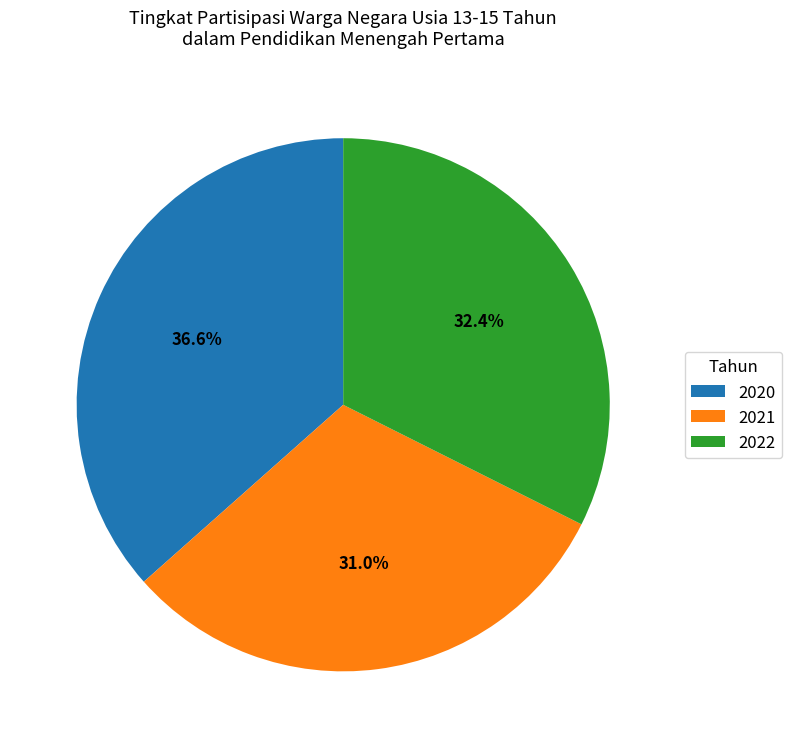

What percentage is the 2021 slice, to the nearest percent?

31%